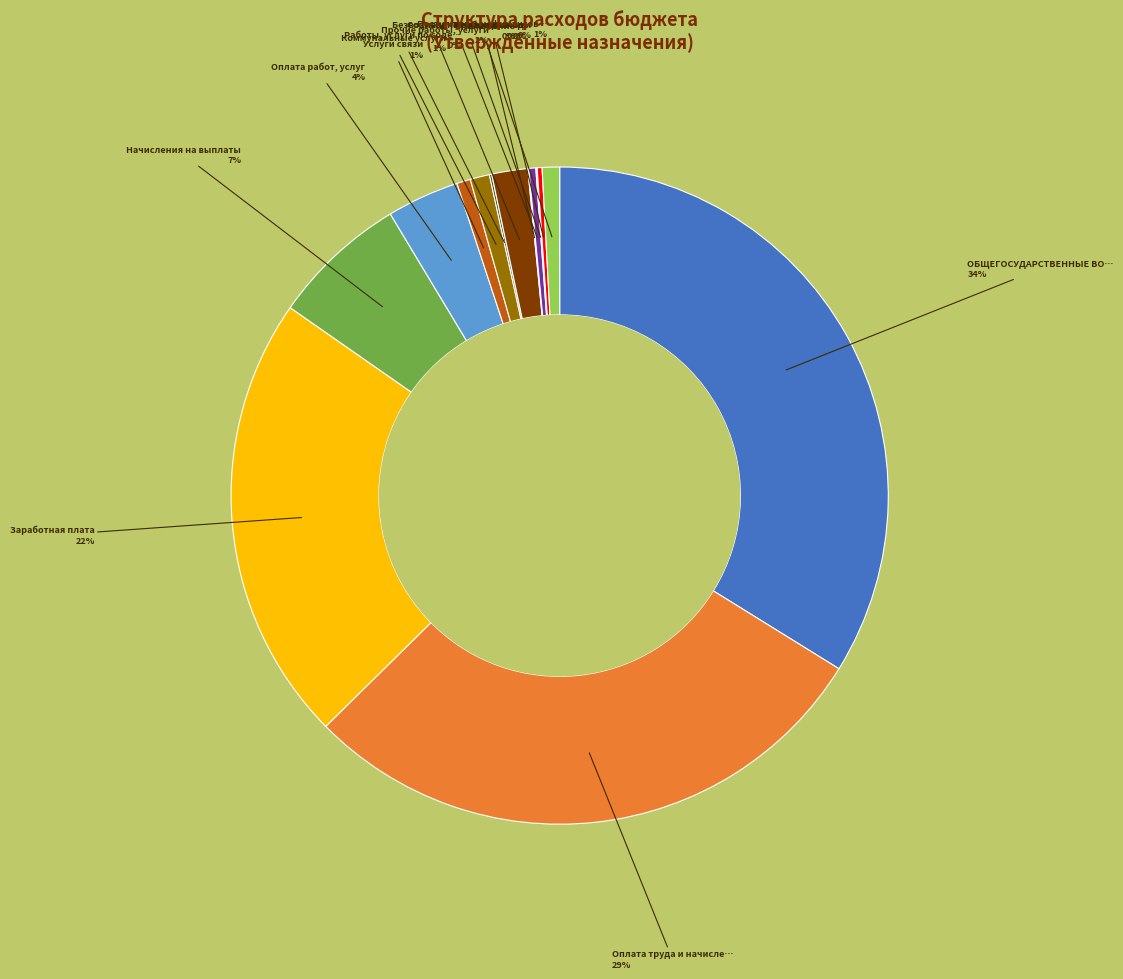

Is there any slice that represents more than half of the pie?

No